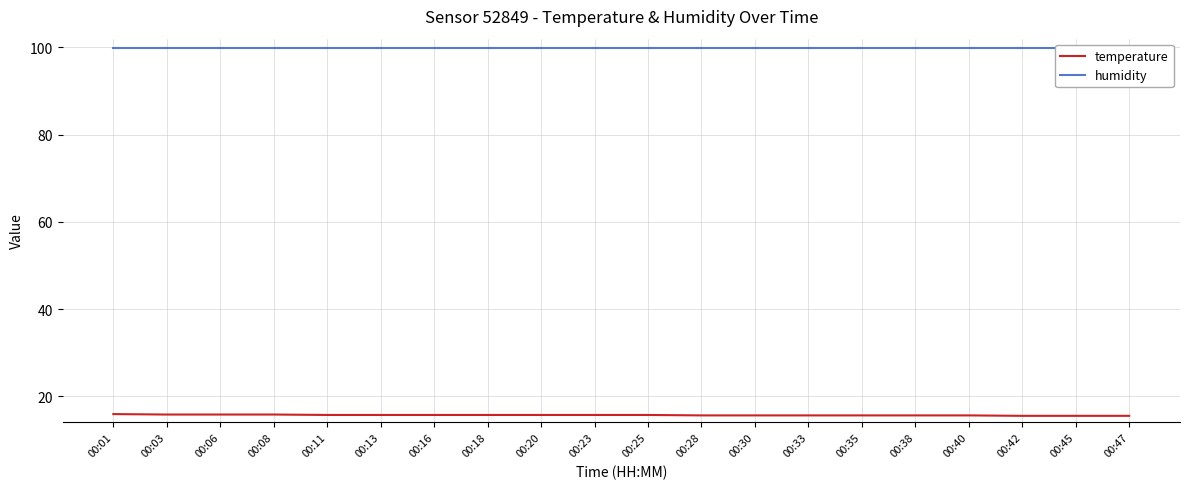

At which label does humidity reach its peak?

00:01